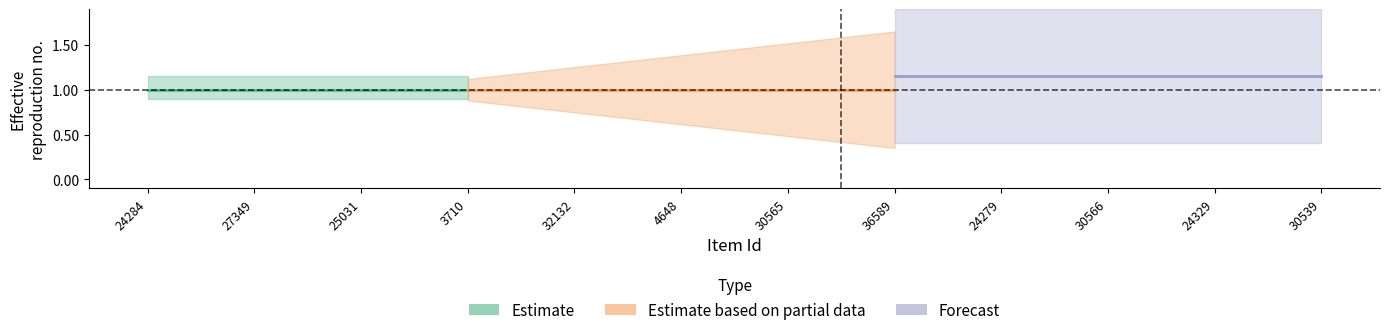

Between 30566 and 24329, which is larger?

30566